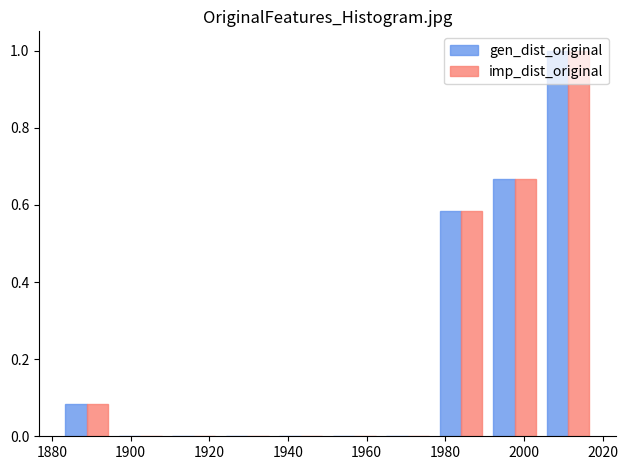

In the imp_dist_original series, which range on the x-axis has the tallest bar?

2004.4 to 2018.0